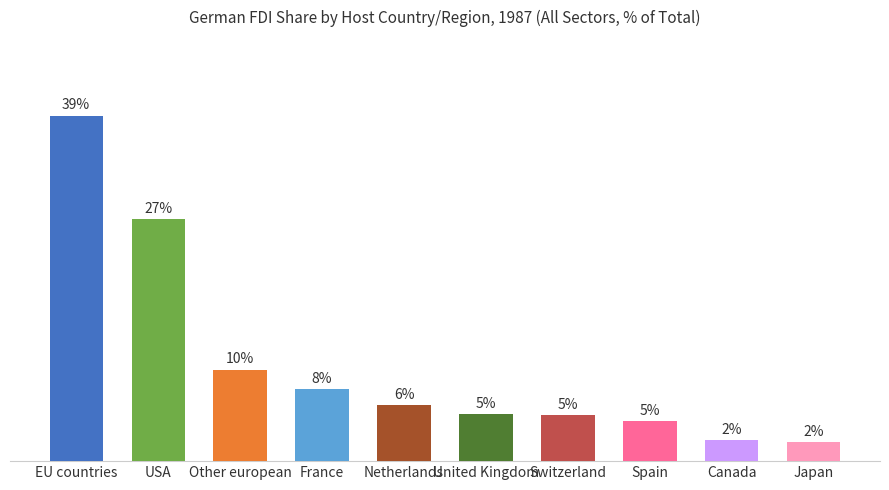

What is the value of the 2nd bar from the left?

27.5